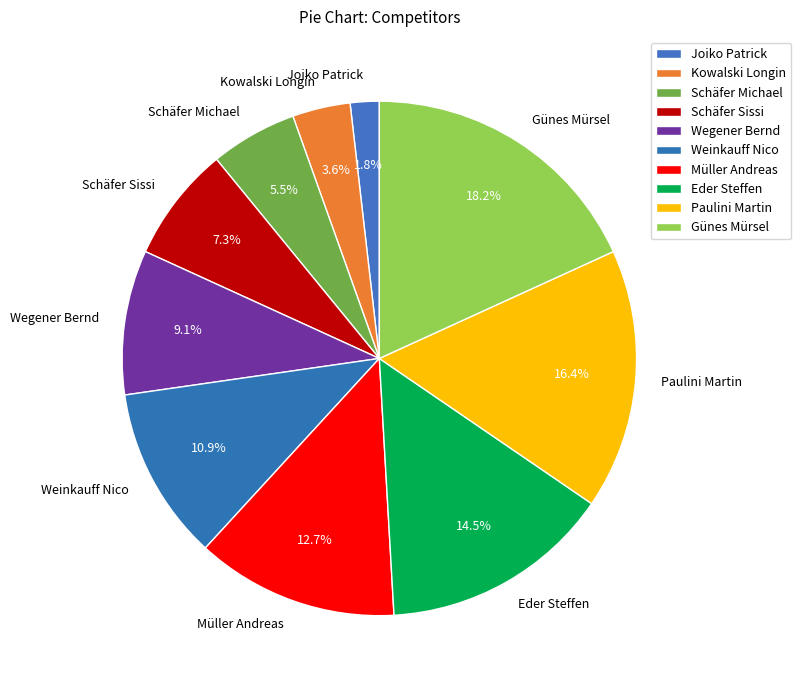

Is Kowalski Longin the majority of the pie?

No